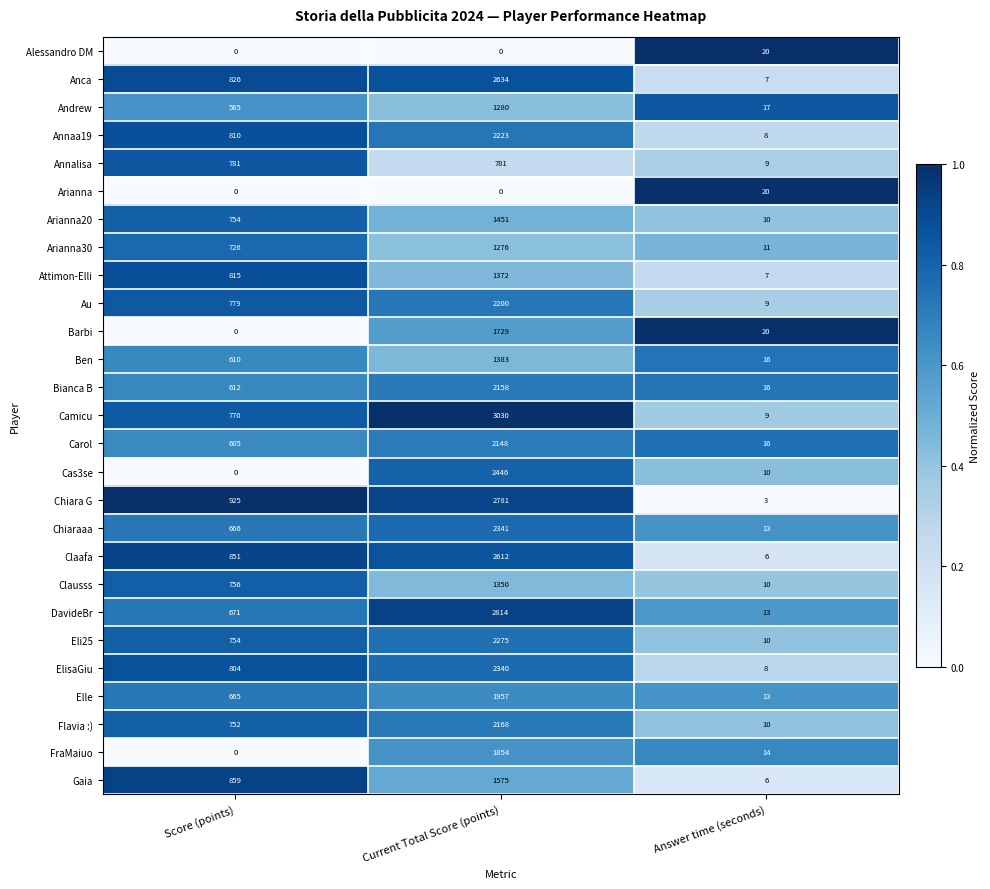

Which series has the widest spread of values?

Camicu